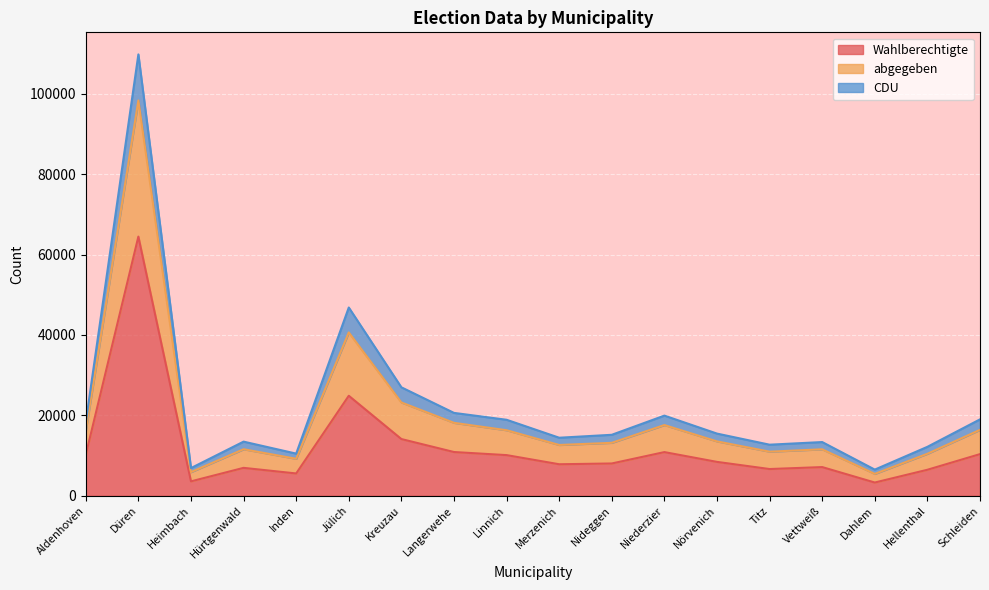

What position from the left is Langerwehe?

8